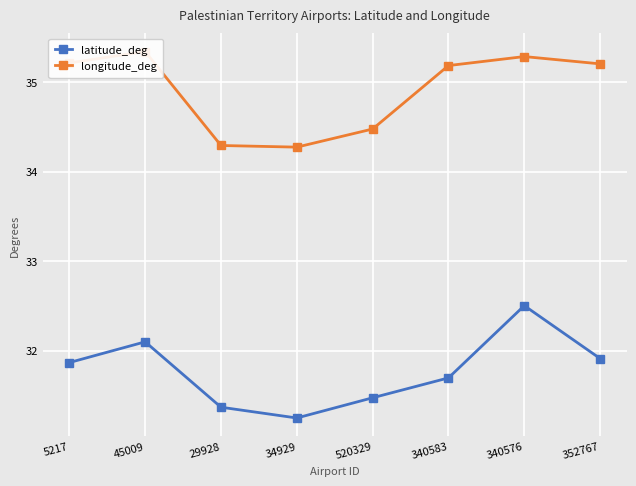

Reading left to right, extract all data points from this chart.

latitude_deg: 31.9	32.1	31.4	31.2	31.5	31.7	32.5	31.9
longitude_deg: 35.2	35.3	34.3	34.3	34.5	35.2	35.3	35.2